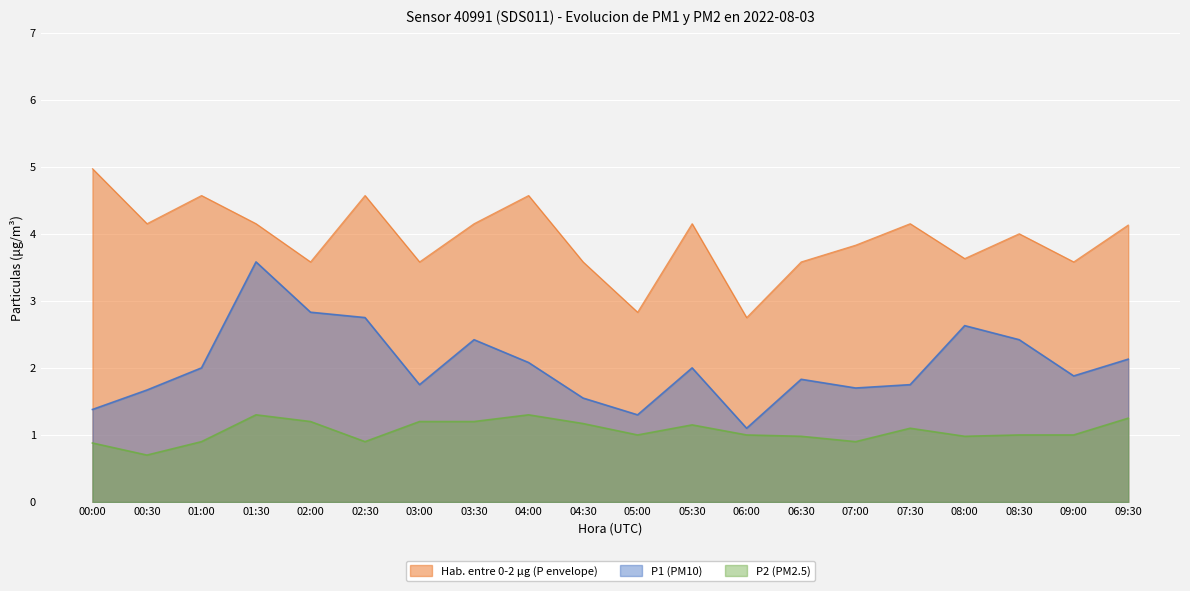

How many lines are shown in the chart?

3